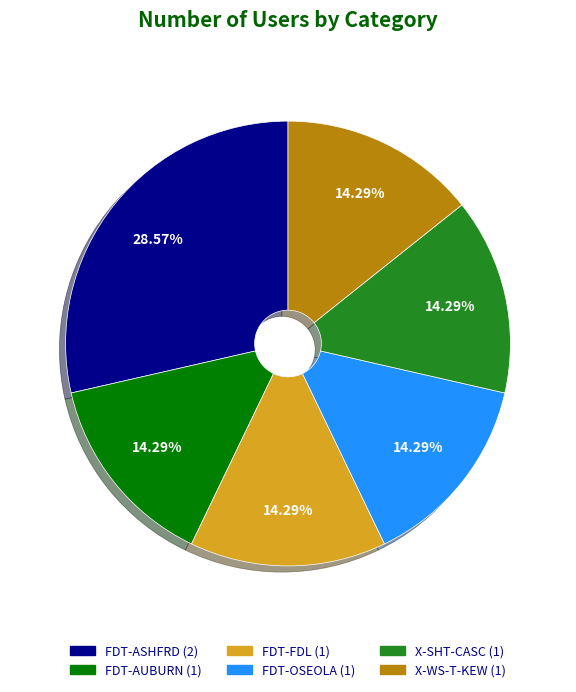

Is the sum of X-WS-T-KEW and X-SHT-CASC greater than half?

No